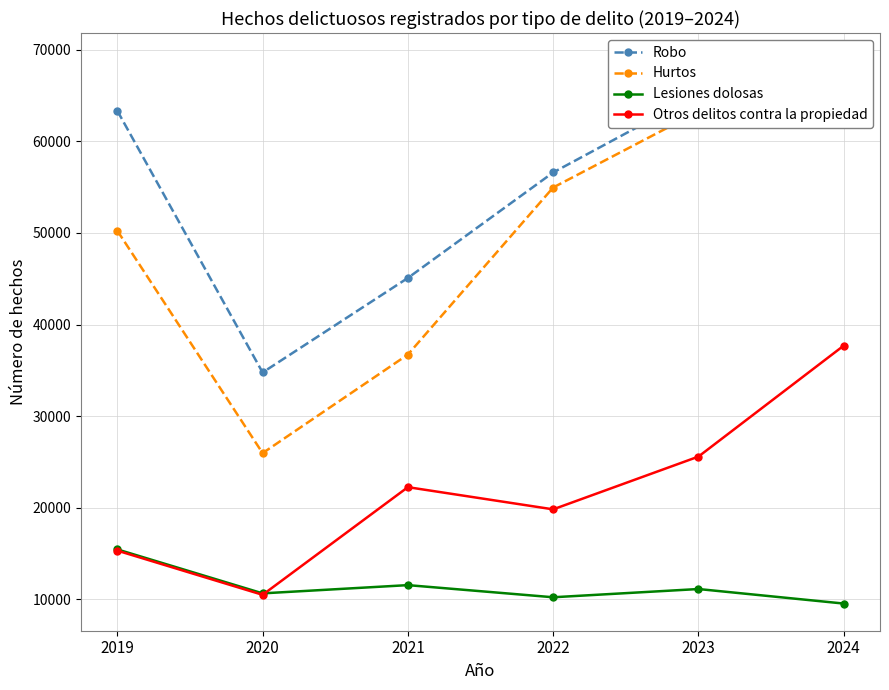

Which series has the largest range (max minus min)?

Hurtos